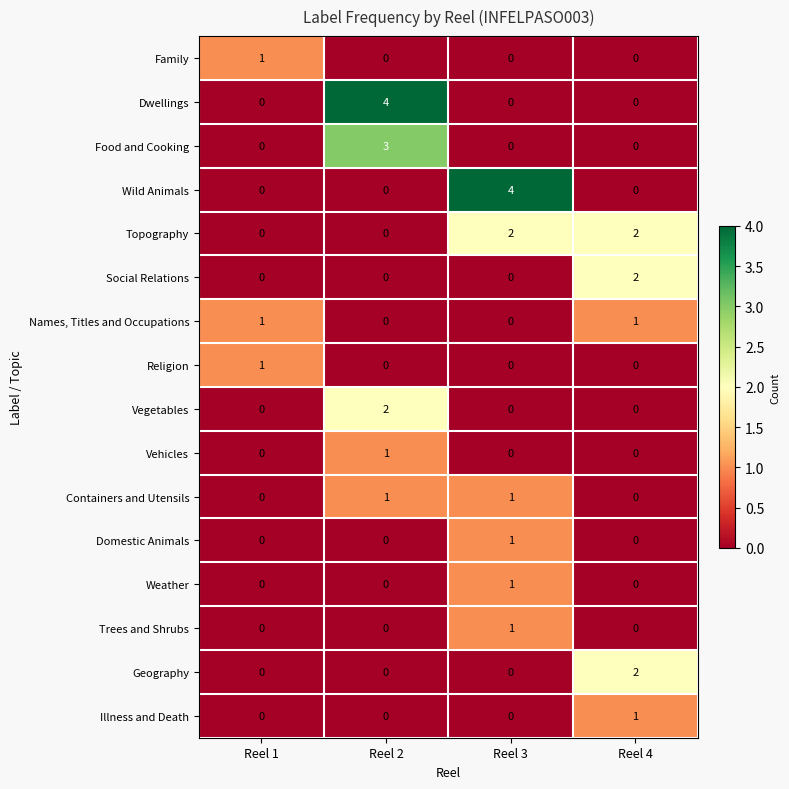

Count the number of data series in this chart.

16